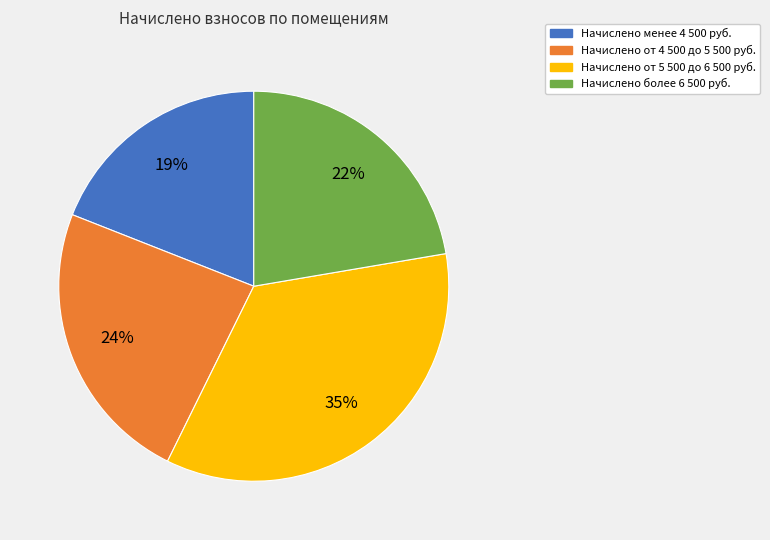

To the nearest percent, what is the difference between the largest and smallest slice percentages?

16%